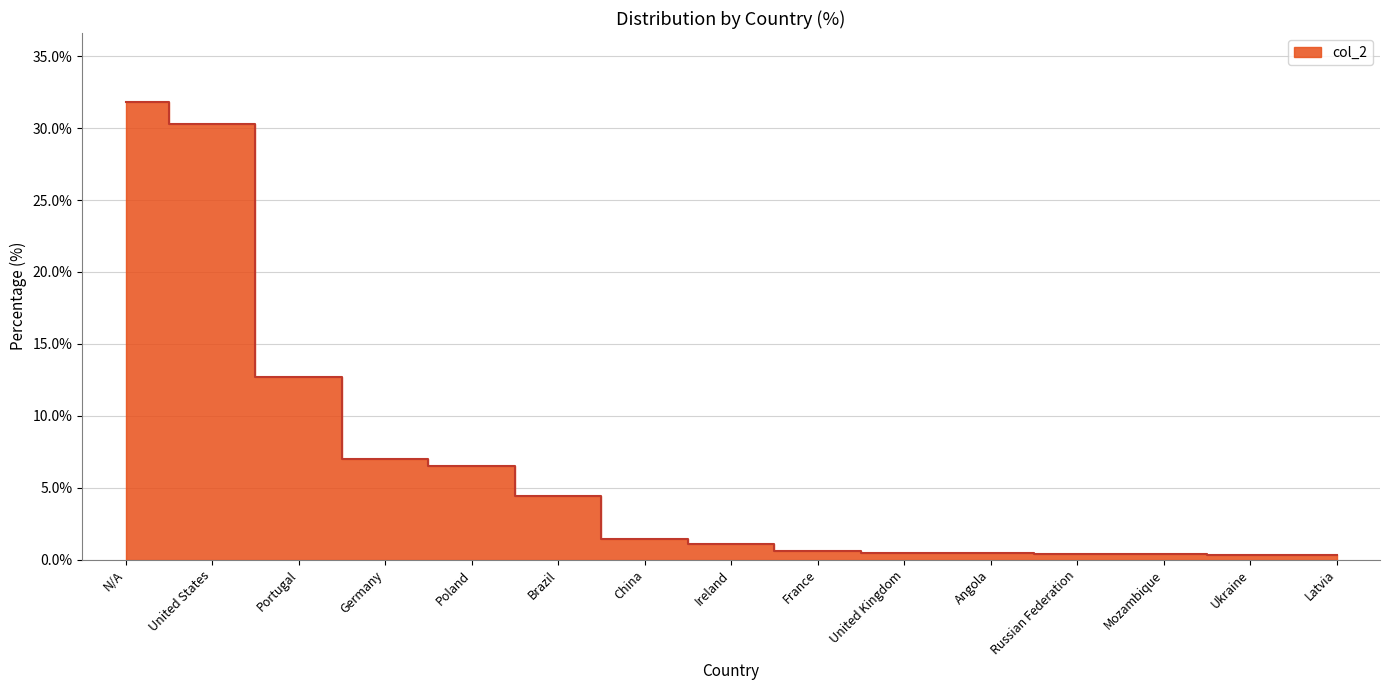

What is the value of the 12th point from the left?

0.4